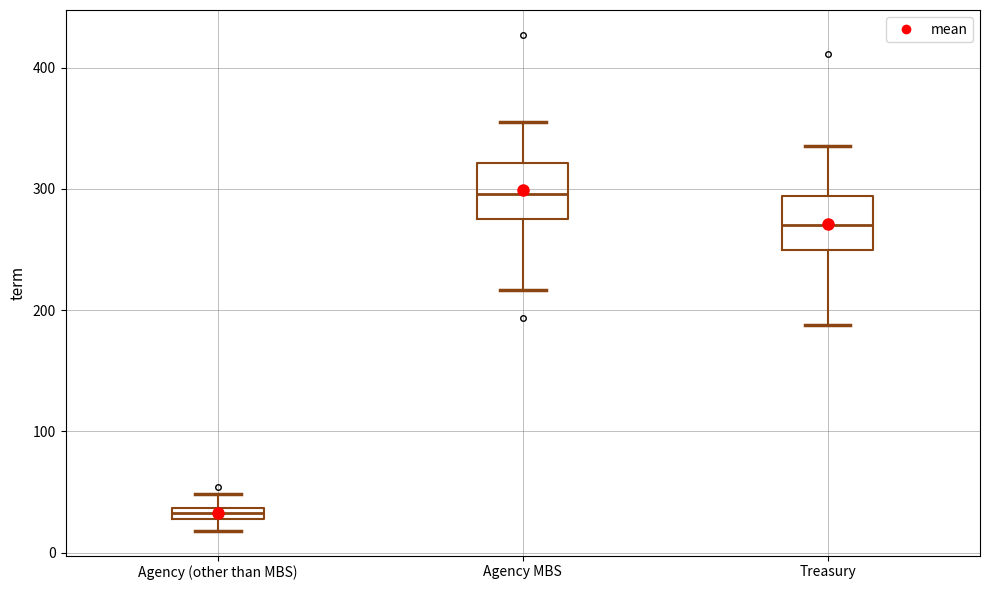

Where does the median line of the box for Agency MBS sit on the y-axis? The values are not printed on the chart, so give them approximately, as read against the axis.

300